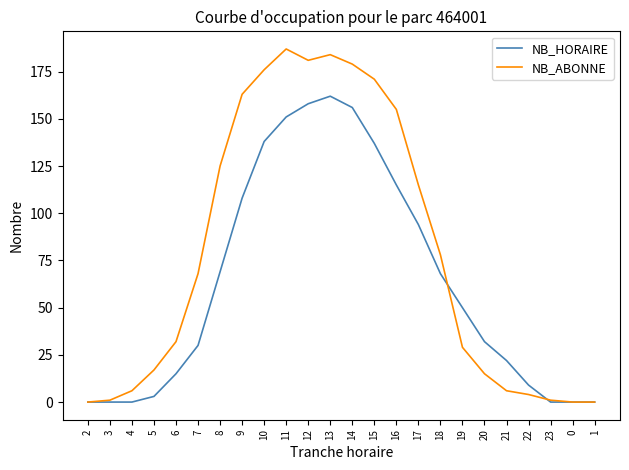

What is the difference between the maximum and minimum values in the NB_ABONNE series?

187